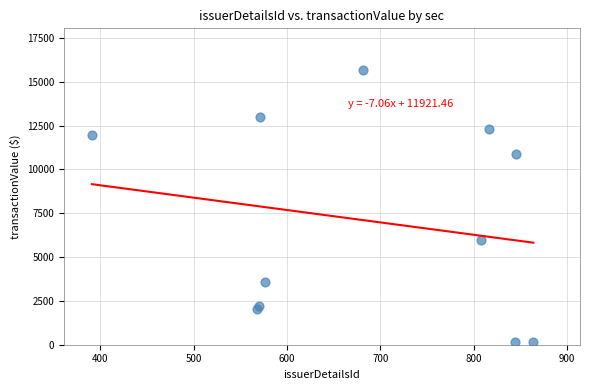

What Y value in the scatter plot is closest to 7935?

5950